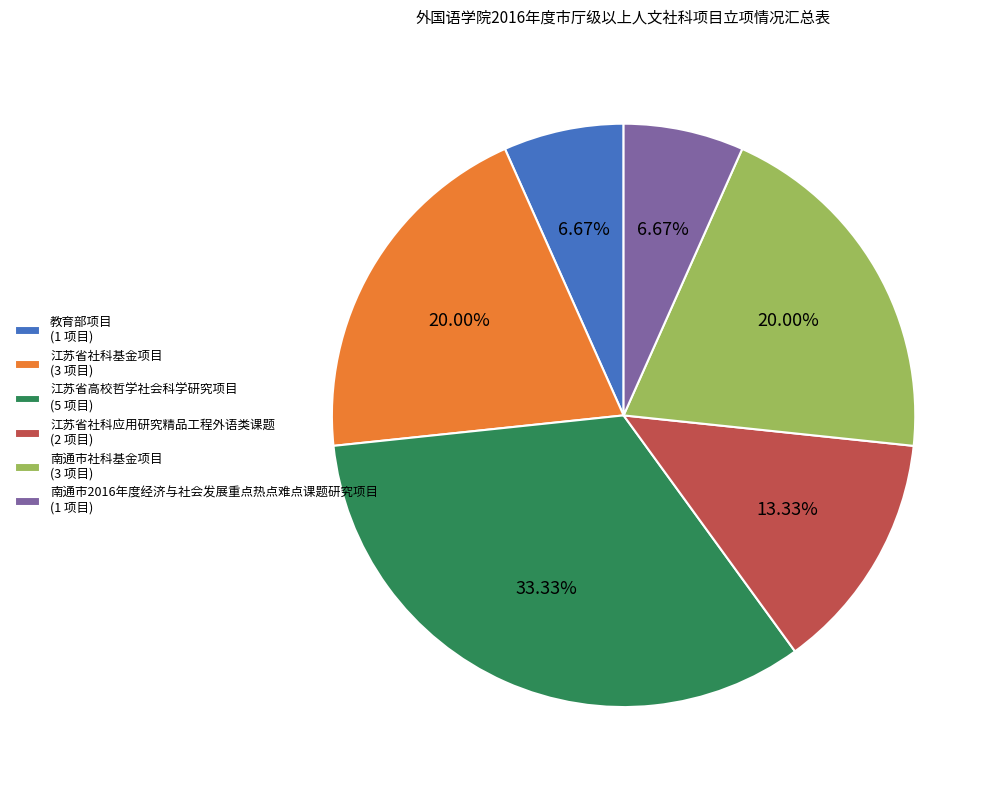

Does 江苏省社科基金项目 represent more than half of the total?

No